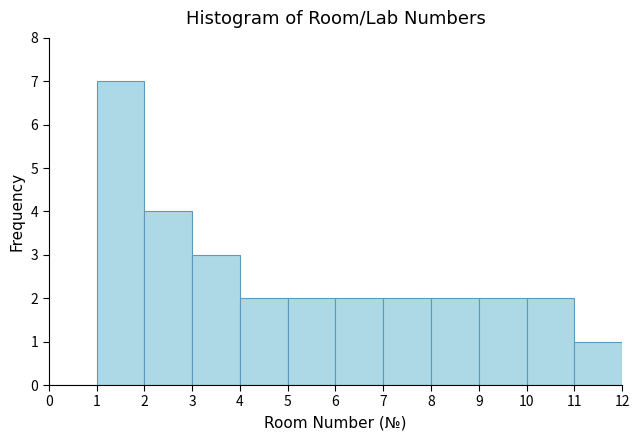

How tall is the bar that spans 4 to 5 on the x-axis? The values are not printed on the chart, so give them approximately, as read against the axis.

2